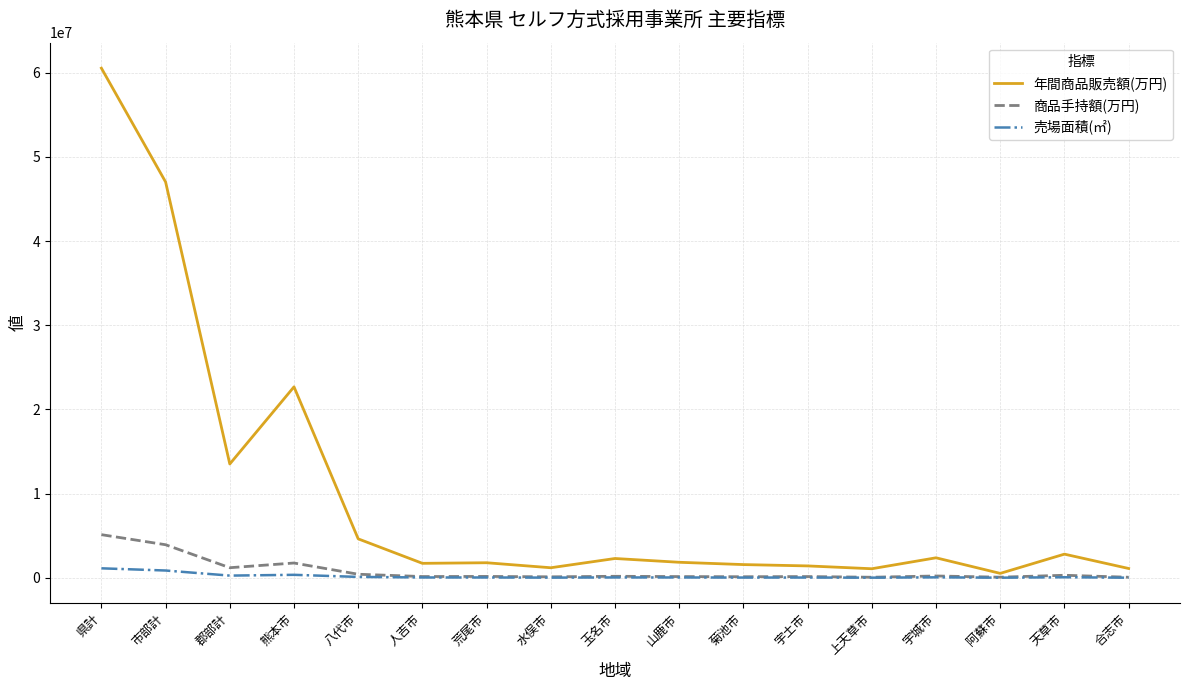

Which series has the widest spread of values?

年間商品販売額(万円)